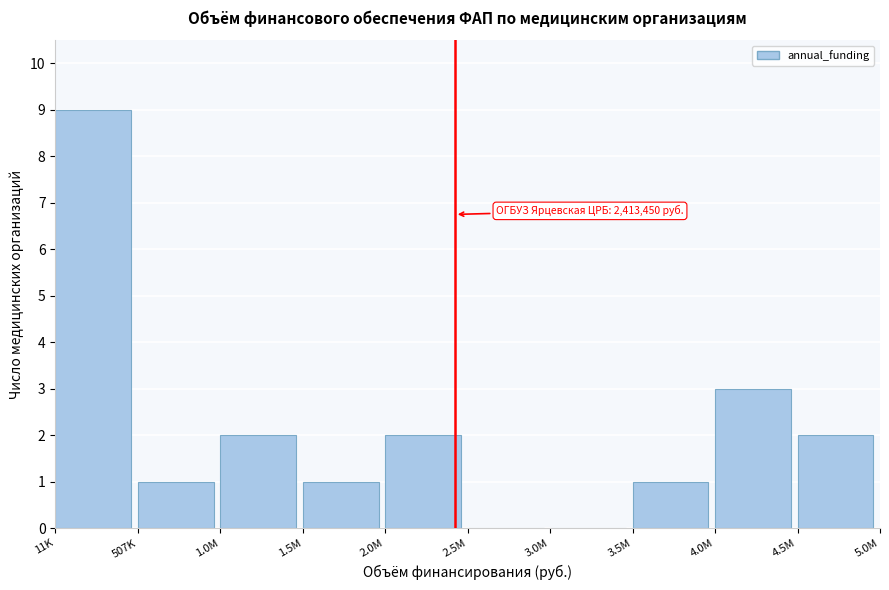

Reading left to right, transcribe all the data shown in this chart.

11K=9	507K=1	1.0M=2	1.5M=1	2.0M=2	2.5M=0	3.0M=0	3.5M=1	4.0M=3	4.5M=2